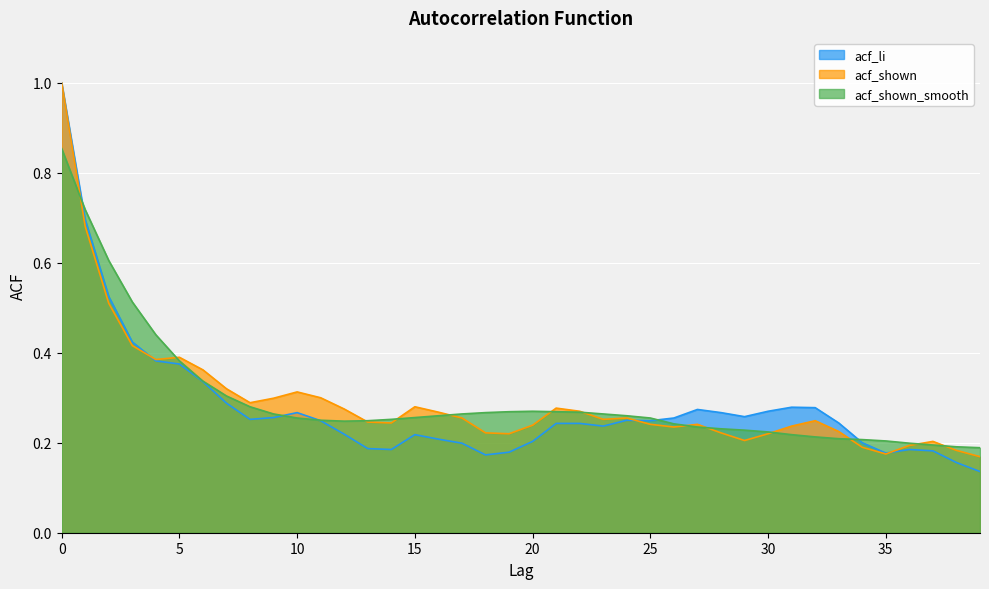

Reading left to right, transcribe all the data shown in this chart.

acf_li: 1.0	0.7	0.5	0.4	0.4	0.4	0.3	0.3	0.3	0.3	0.3	0.2	0.2	0.2	0.2	0.2	0.2	0.2	0.2	0.2	0.2	0.2	0.2	0.2	0.2	0.2	0.3	0.3	0.3	0.3	0.3	0.3	0.3	0.2	0.2	0.2	0.2	0.2	0.2	0.1
acf_shown: 1.0	0.7	0.5	0.4	0.4	0.4	0.4	0.3	0.3	0.3	0.3	0.3	0.3	0.2	0.2	0.3	0.3	0.3	0.2	0.2	0.2	0.3	0.3	0.3	0.3	0.2	0.2	0.2	0.2	0.2	0.2	0.2	0.2	0.2	0.2	0.2	0.2	0.2	0.2	0.2
acf_shown_smooth: 0.9	0.7	0.6	0.5	0.4	0.4	0.3	0.3	0.3	0.3	0.3	0.2	0.2	0.2	0.3	0.3	0.3	0.3	0.3	0.3	0.3	0.3	0.3	0.3	0.3	0.3	0.2	0.2	0.2	0.2	0.2	0.2	0.2	0.2	0.2	0.2	0.2	0.2	0.2	0.2